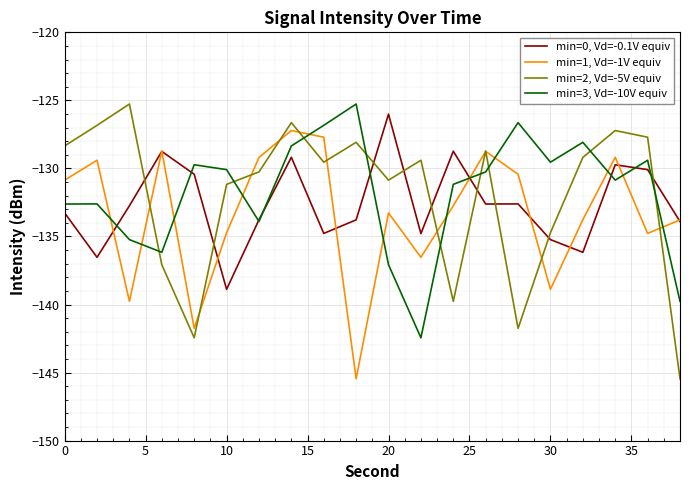

What is the lowest value of the min=3, Vd=-10V equiv series?

-142.4